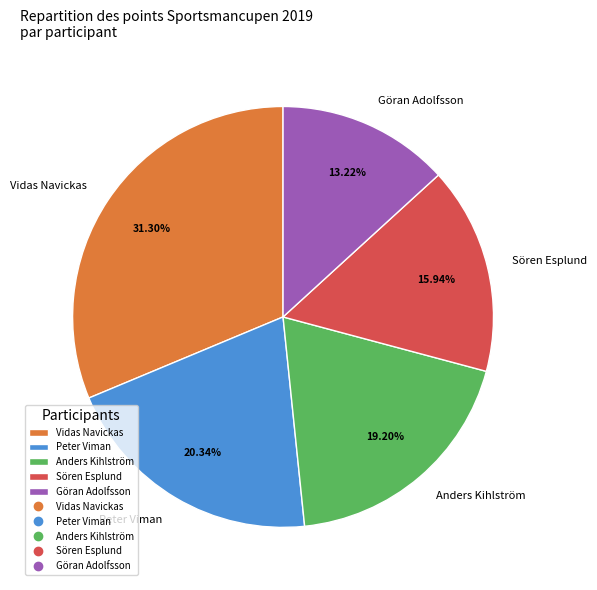

Which has a higher value, Anders Kihlström or Vidas Navickas?

Vidas Navickas